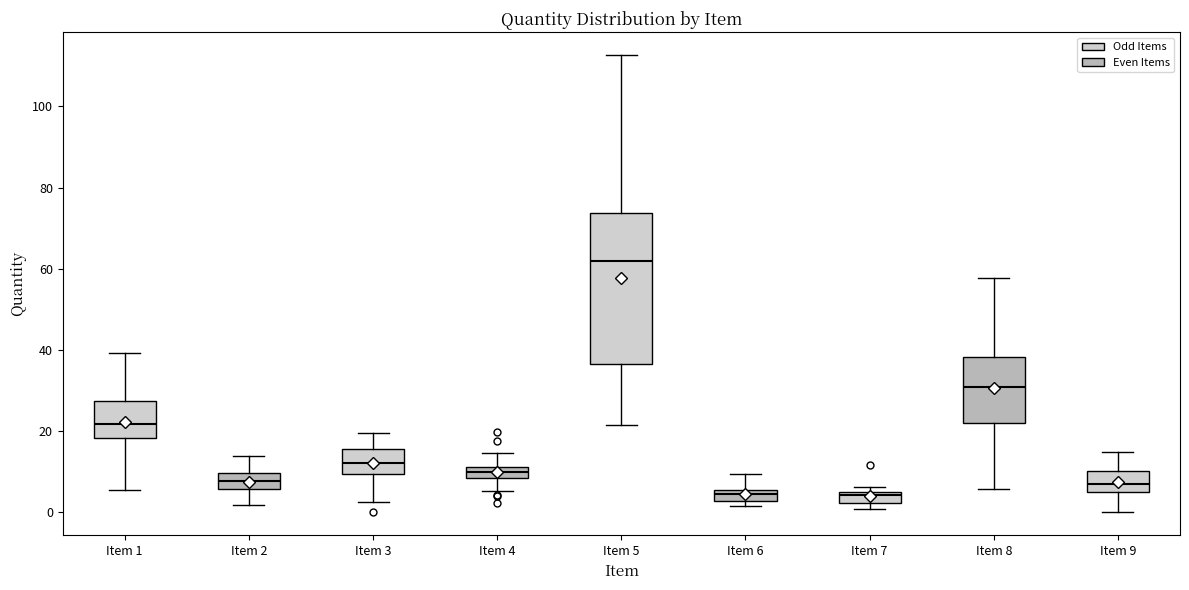

Where does the median line of the box for Item 3 sit on the y-axis? The values are not printed on the chart, so give them approximately, as read against the axis.

12